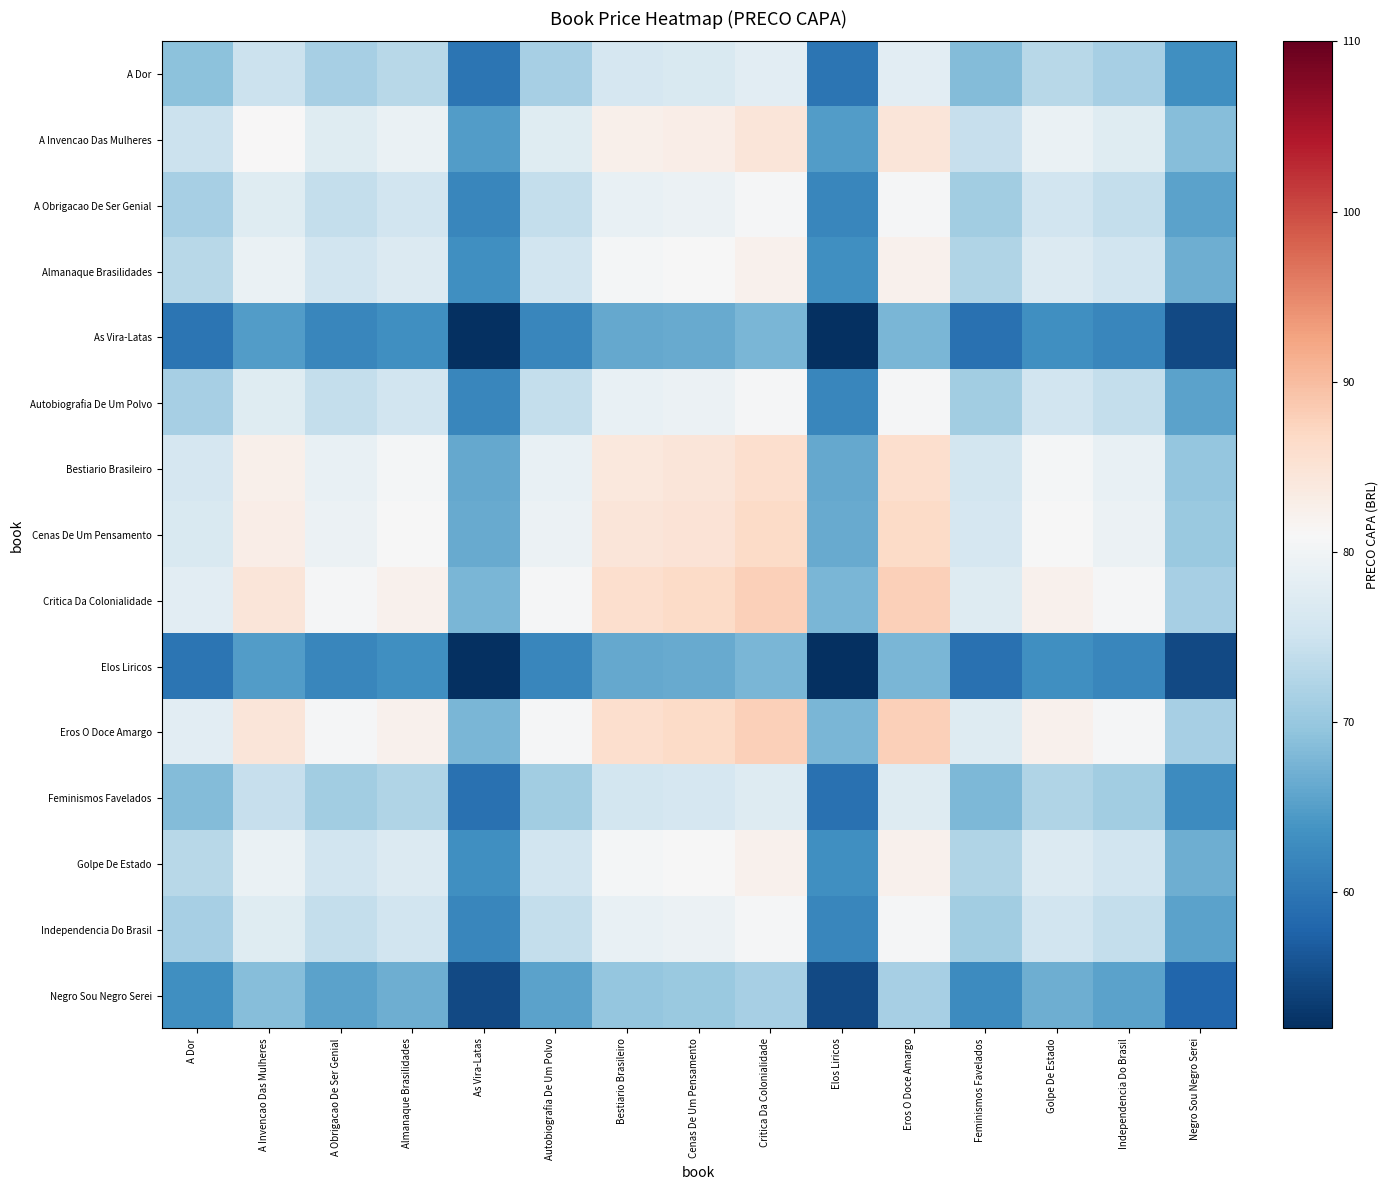

Reading left to right, what are all the values shown in this chart?

A Dor: A Dor=69.0	A Invencao Das Mulheres=74.8	A Obrigacao De Ser Genial=71.5	Almanaque Brasilidades=72.9	As Vira-Latas=59.9	Autobiografia De Um Polvo=71.5	Bestiario Brasileiro=76.1	Cenas De Um Pensamento=76.6	Critica Da Colonialidade=77.9	Elos Liricos=59.9	Eros O Doce Amargo=77.9	Feminismos Favelados=68.5	Golpe De Estado=72.9	Independencia Do Brasil=71.5	Negro Sou Negro Serei=63.3
A Invencao Das Mulheres: A Dor=74.8	A Invencao Das Mulheres=81.0	A Obrigacao De Ser Genial=77.4	Almanaque Brasilidades=79.0	As Vira-Latas=64.9	Autobiografia De Um Polvo=77.4	Bestiario Brasileiro=82.5	Cenas De Um Pensamento=83.0	Critica Da Colonialidade=84.4	Elos Liricos=64.9	Eros O Doce Amargo=84.4	Feminismos Favelados=74.2	Golpe De Estado=79.0	Independencia Do Brasil=77.4	Negro Sou Negro Serei=68.5
A Obrigacao De Ser Genial: A Dor=71.5	A Invencao Das Mulheres=77.4	A Obrigacao De Ser Genial=74.0	Almanaque Brasilidades=75.5	As Vira-Latas=62.0	Autobiografia De Um Polvo=74.0	Bestiario Brasileiro=78.8	Cenas De Um Pensamento=79.3	Critica Da Colonialidade=80.7	Elos Liricos=62.0	Eros O Doce Amargo=80.7	Feminismos Favelados=70.9	Golpe De Estado=75.5	Independencia Do Brasil=74.0	Negro Sou Negro Serei=65.5
Almanaque Brasilidades: A Dor=72.9	A Invencao Das Mulheres=79.0	A Obrigacao De Ser Genial=75.5	Almanaque Brasilidades=77.0	As Vira-Latas=63.3	Autobiografia De Um Polvo=75.5	Bestiario Brasileiro=80.4	Cenas De Um Pensamento=80.9	Critica Da Colonialidade=82.3	Elos Liricos=63.3	Eros O Doce Amargo=82.3	Feminismos Favelados=72.4	Golpe De Estado=77.0	Independencia Do Brasil=75.5	Negro Sou Negro Serei=66.8
As Vira-Latas: A Dor=59.9	A Invencao Das Mulheres=64.9	A Obrigacao De Ser Genial=62.0	Almanaque Brasilidades=63.3	As Vira-Latas=52.0	Autobiografia De Um Polvo=62.0	Bestiario Brasileiro=66.1	Cenas De Um Pensamento=66.5	Critica Da Colonialidade=67.6	Elos Liricos=52.0	Eros O Doce Amargo=67.6	Feminismos Favelados=59.5	Golpe De Estado=63.3	Independencia Do Brasil=62.0	Negro Sou Negro Serei=54.9
Autobiografia De Um Polvo: A Dor=71.5	A Invencao Das Mulheres=77.4	A Obrigacao De Ser Genial=74.0	Almanaque Brasilidades=75.5	As Vira-Latas=62.0	Autobiografia De Um Polvo=74.0	Bestiario Brasileiro=78.8	Cenas De Um Pensamento=79.3	Critica Da Colonialidade=80.7	Elos Liricos=62.0	Eros O Doce Amargo=80.7	Feminismos Favelados=70.9	Golpe De Estado=75.5	Independencia Do Brasil=74.0	Negro Sou Negro Serei=65.5
Bestiario Brasileiro: A Dor=76.1	A Invencao Das Mulheres=82.5	A Obrigacao De Ser Genial=78.8	Almanaque Brasilidades=80.4	As Vira-Latas=66.1	Autobiografia De Um Polvo=78.8	Bestiario Brasileiro=84.0	Cenas De Um Pensamento=84.5	Critica Da Colonialidade=86.0	Elos Liricos=66.1	Eros O Doce Amargo=86.0	Feminismos Favelados=75.6	Golpe De Estado=80.4	Independencia Do Brasil=78.8	Negro Sou Negro Serei=69.8
Cenas De Um Pensamento: A Dor=76.6	A Invencao Das Mulheres=83.0	A Obrigacao De Ser Genial=79.3	Almanaque Brasilidades=80.9	As Vira-Latas=66.5	Autobiografia De Um Polvo=79.3	Bestiario Brasileiro=84.5	Cenas De Um Pensamento=85.0	Critica Da Colonialidade=86.5	Elos Liricos=66.5	Eros O Doce Amargo=86.5	Feminismos Favelados=76.0	Golpe De Estado=80.9	Independencia Do Brasil=79.3	Negro Sou Negro Serei=70.2
Critica Da Colonialidade: A Dor=77.9	A Invencao Das Mulheres=84.4	A Obrigacao De Ser Genial=80.7	Almanaque Brasilidades=82.3	As Vira-Latas=67.6	Autobiografia De Um Polvo=80.7	Bestiario Brasileiro=86.0	Cenas De Um Pensamento=86.5	Critica Da Colonialidade=88.0	Elos Liricos=67.6	Eros O Doce Amargo=88.0	Feminismos Favelados=77.4	Golpe De Estado=82.3	Independencia Do Brasil=80.7	Negro Sou Negro Serei=71.4
Elos Liricos: A Dor=59.9	A Invencao Das Mulheres=64.9	A Obrigacao De Ser Genial=62.0	Almanaque Brasilidades=63.3	As Vira-Latas=52.0	Autobiografia De Um Polvo=62.0	Bestiario Brasileiro=66.1	Cenas De Um Pensamento=66.5	Critica Da Colonialidade=67.6	Elos Liricos=52.0	Eros O Doce Amargo=67.6	Feminismos Favelados=59.5	Golpe De Estado=63.3	Independencia Do Brasil=62.0	Negro Sou Negro Serei=54.9
Eros O Doce Amargo: A Dor=77.9	A Invencao Das Mulheres=84.4	A Obrigacao De Ser Genial=80.7	Almanaque Brasilidades=82.3	As Vira-Latas=67.6	Autobiografia De Um Polvo=80.7	Bestiario Brasileiro=86.0	Cenas De Um Pensamento=86.5	Critica Da Colonialidade=88.0	Elos Liricos=67.6	Eros O Doce Amargo=88.0	Feminismos Favelados=77.4	Golpe De Estado=82.3	Independencia Do Brasil=80.7	Negro Sou Negro Serei=71.4
Feminismos Favelados: A Dor=68.5	A Invencao Das Mulheres=74.2	A Obrigacao De Ser Genial=70.9	Almanaque Brasilidades=72.4	As Vira-Latas=59.5	Autobiografia De Um Polvo=70.9	Bestiario Brasileiro=75.6	Cenas De Um Pensamento=76.0	Critica Da Colonialidade=77.4	Elos Liricos=59.5	Eros O Doce Amargo=77.4	Feminismos Favelados=68.0	Golpe De Estado=72.4	Independencia Do Brasil=70.9	Negro Sou Negro Serei=62.8
Golpe De Estado: A Dor=72.9	A Invencao Das Mulheres=79.0	A Obrigacao De Ser Genial=75.5	Almanaque Brasilidades=77.0	As Vira-Latas=63.3	Autobiografia De Um Polvo=75.5	Bestiario Brasileiro=80.4	Cenas De Um Pensamento=80.9	Critica Da Colonialidade=82.3	Elos Liricos=63.3	Eros O Doce Amargo=82.3	Feminismos Favelados=72.4	Golpe De Estado=77.0	Independencia Do Brasil=75.5	Negro Sou Negro Serei=66.8
Independencia Do Brasil: A Dor=71.5	A Invencao Das Mulheres=77.4	A Obrigacao De Ser Genial=74.0	Almanaque Brasilidades=75.5	As Vira-Latas=62.0	Autobiografia De Um Polvo=74.0	Bestiario Brasileiro=78.8	Cenas De Um Pensamento=79.3	Critica Da Colonialidade=80.7	Elos Liricos=62.0	Eros O Doce Amargo=80.7	Feminismos Favelados=70.9	Golpe De Estado=75.5	Independencia Do Brasil=74.0	Negro Sou Negro Serei=65.5
Negro Sou Negro Serei: A Dor=63.3	A Invencao Das Mulheres=68.5	A Obrigacao De Ser Genial=65.5	Almanaque Brasilidades=66.8	As Vira-Latas=54.9	Autobiografia De Um Polvo=65.5	Bestiario Brasileiro=69.8	Cenas De Um Pensamento=70.2	Critica Da Colonialidade=71.4	Elos Liricos=54.9	Eros O Doce Amargo=71.4	Feminismos Favelados=62.8	Golpe De Estado=66.8	Independencia Do Brasil=65.5	Negro Sou Negro Serei=58.0